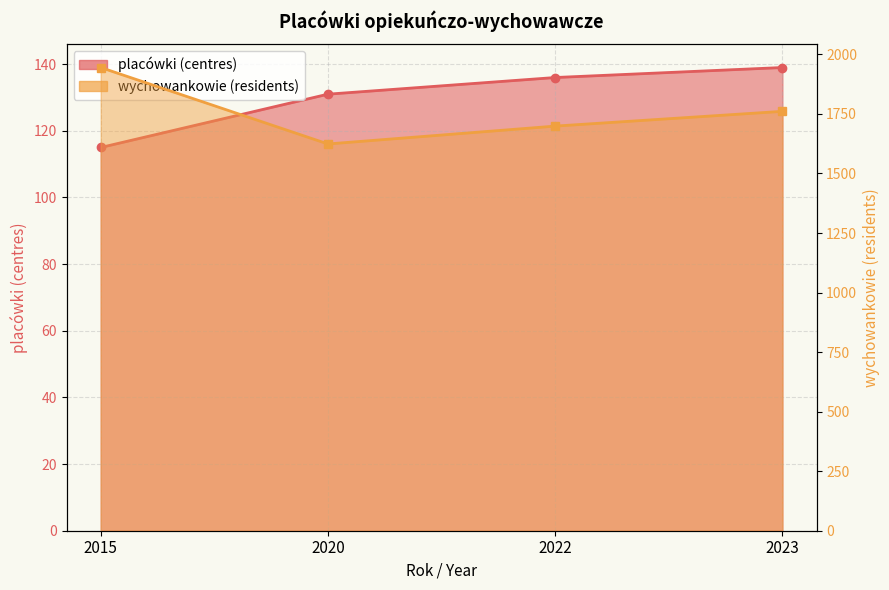

What is the total value across all series at 2023?

1900